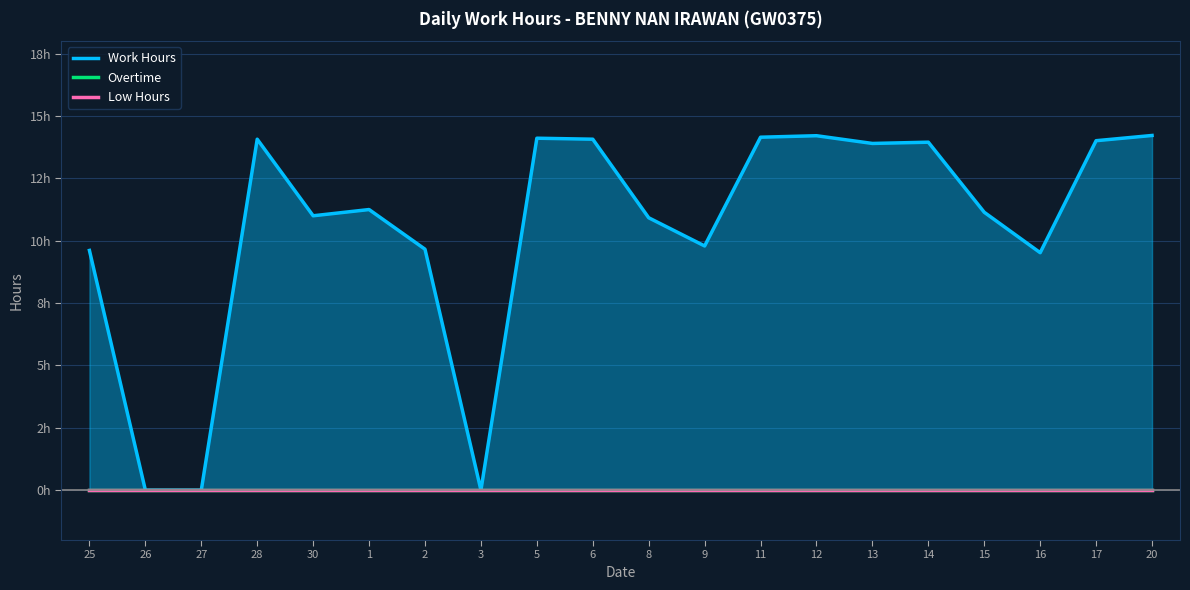

True or false: Overtime and Low Hours cross at least once.

False